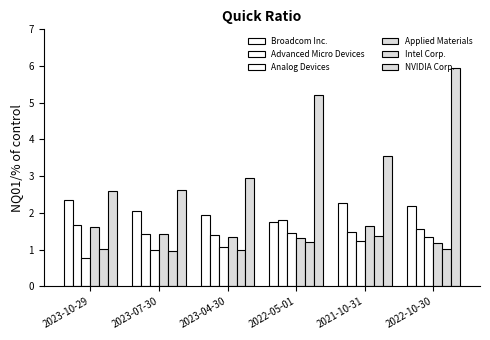

What is the difference between the maximum and minimum values in the NVIDIA Corp. series?

3.4